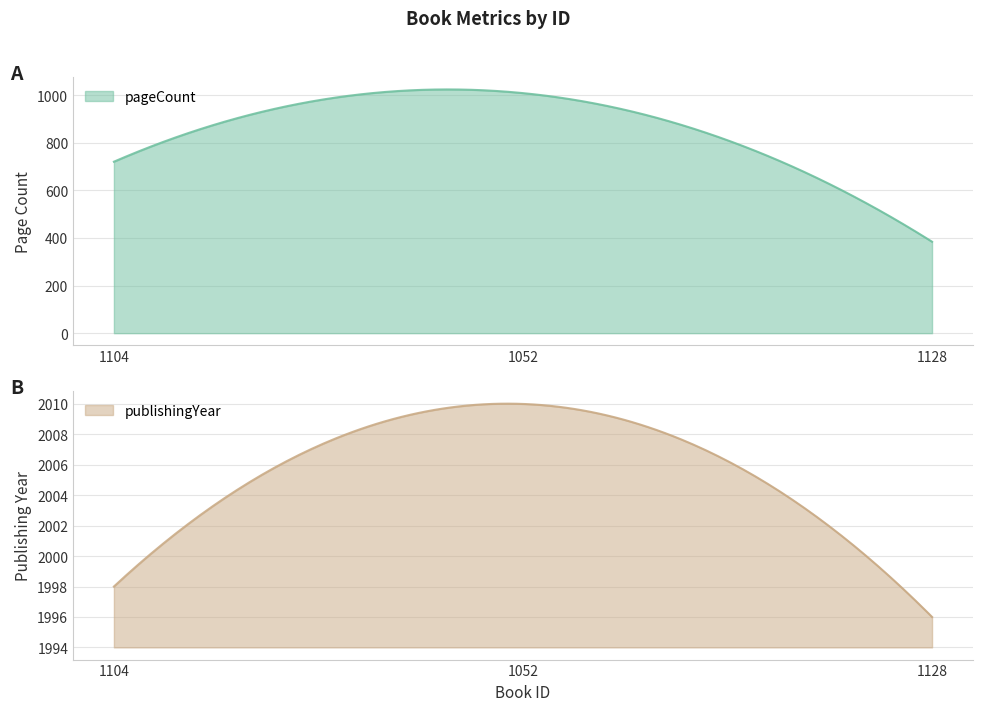

Reading left to right, transcribe all the data shown in this chart.

pageCount: 720	1008	384
publishingYear: 1998	2010	1996